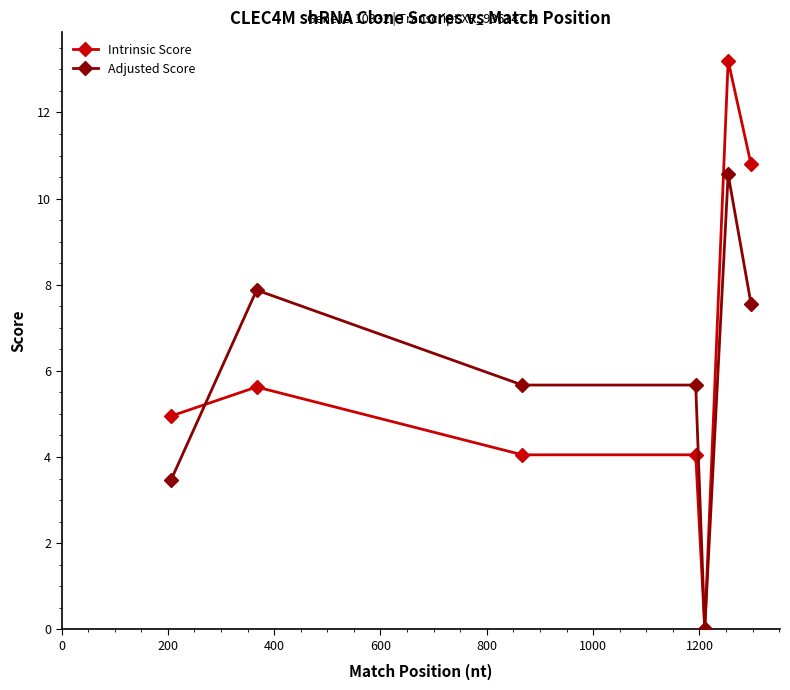

What is the value of the Intrinsic Score point at the 7th from the left?

10.8